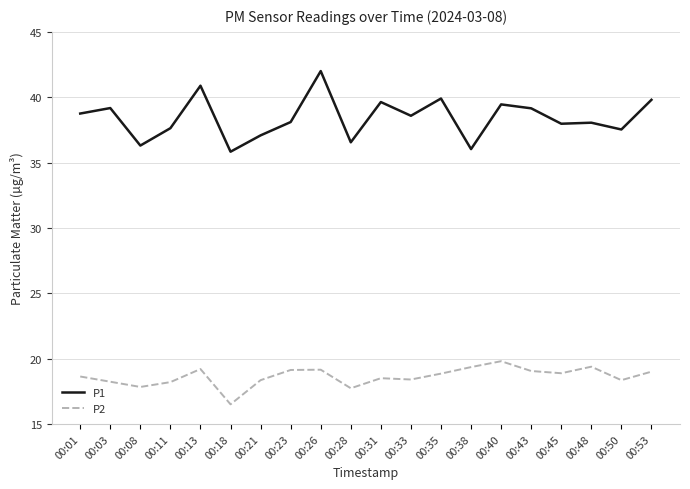

What is the sum of all P2 values?

372.5